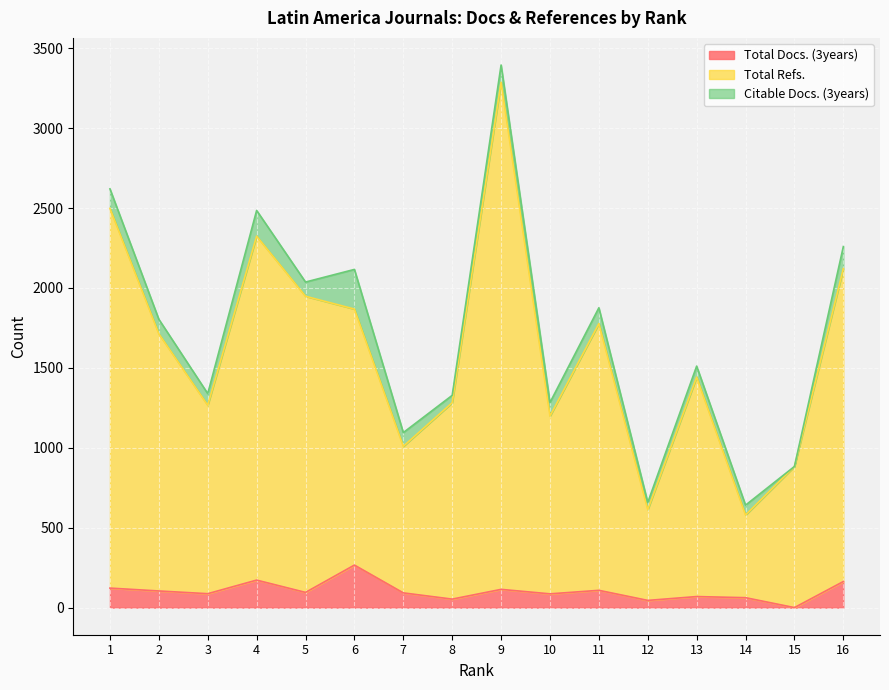

True or false: Total Refs. and Total Docs. (3years) intersect in this chart.

False